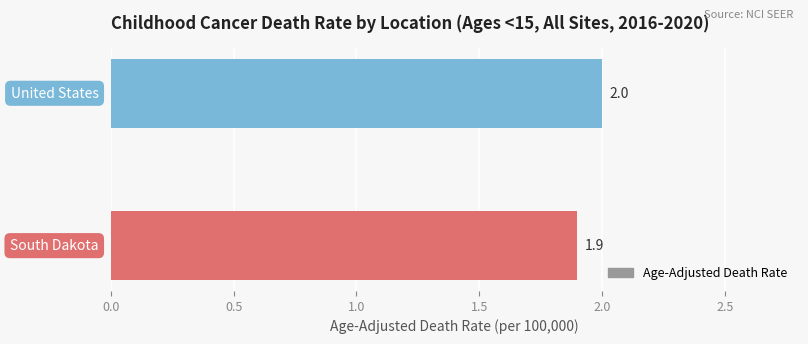

What is the smallest value displayed?

1.9